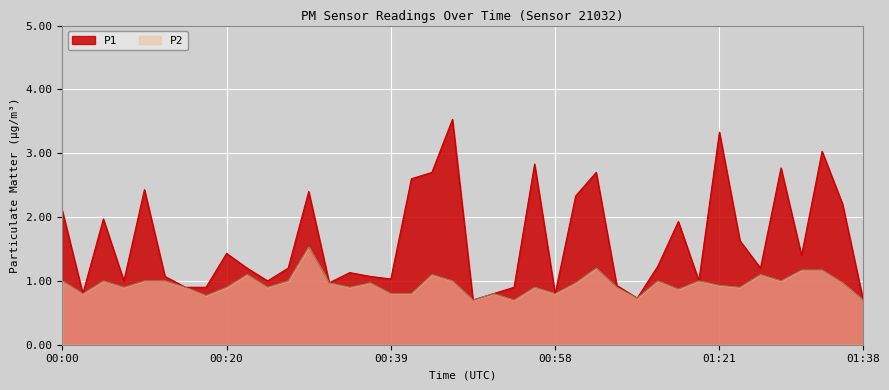

How many lines are shown in the chart?

2